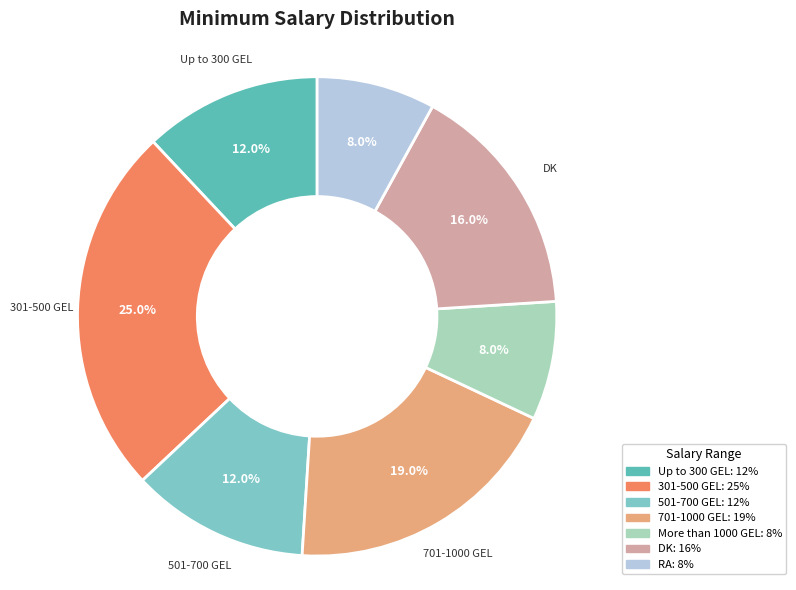

The RA slice represents 18% of the pie. True or false?

False